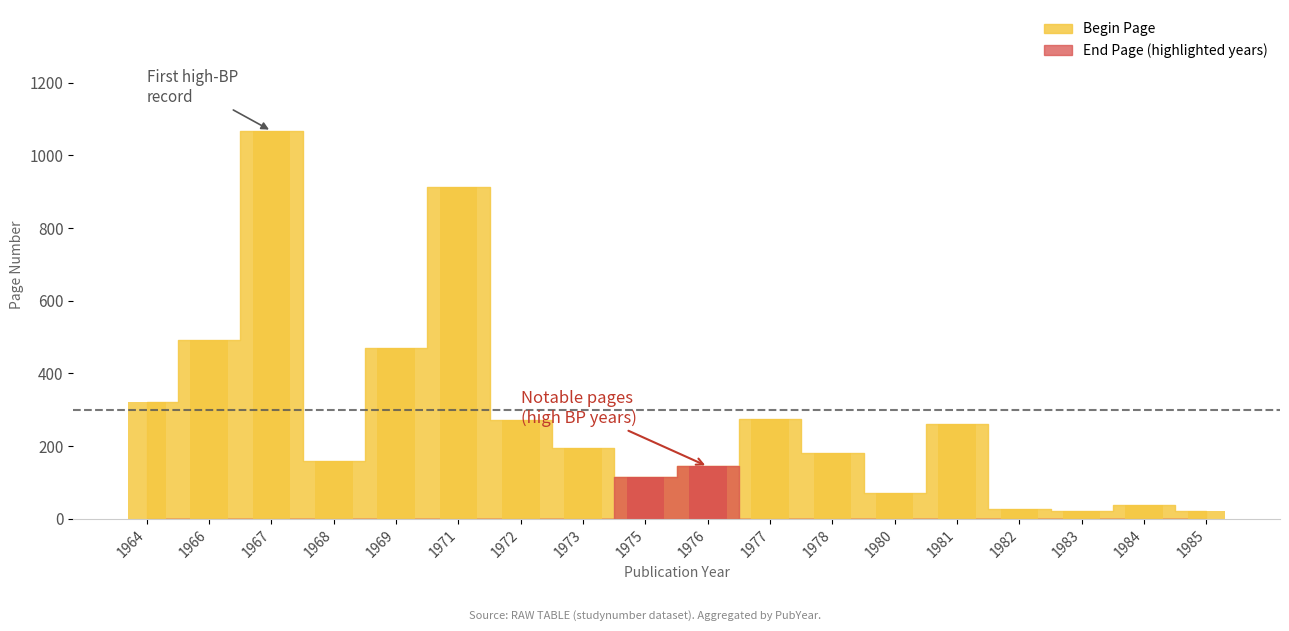

What is the total value across all series at 1982?

59